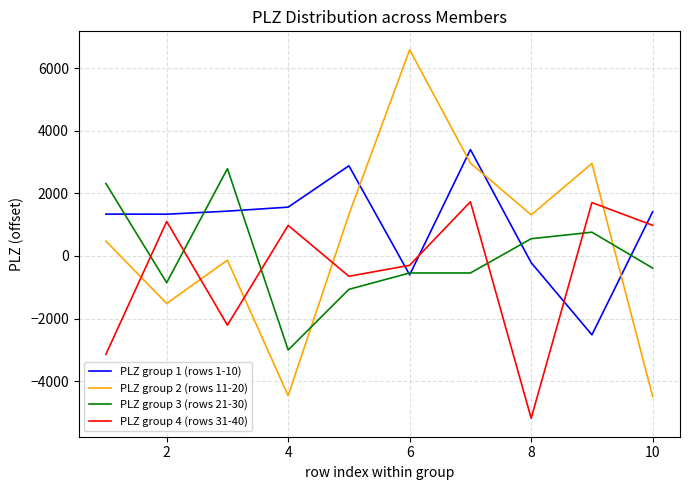

What is the minimum value shown in the chart?

-5184.6